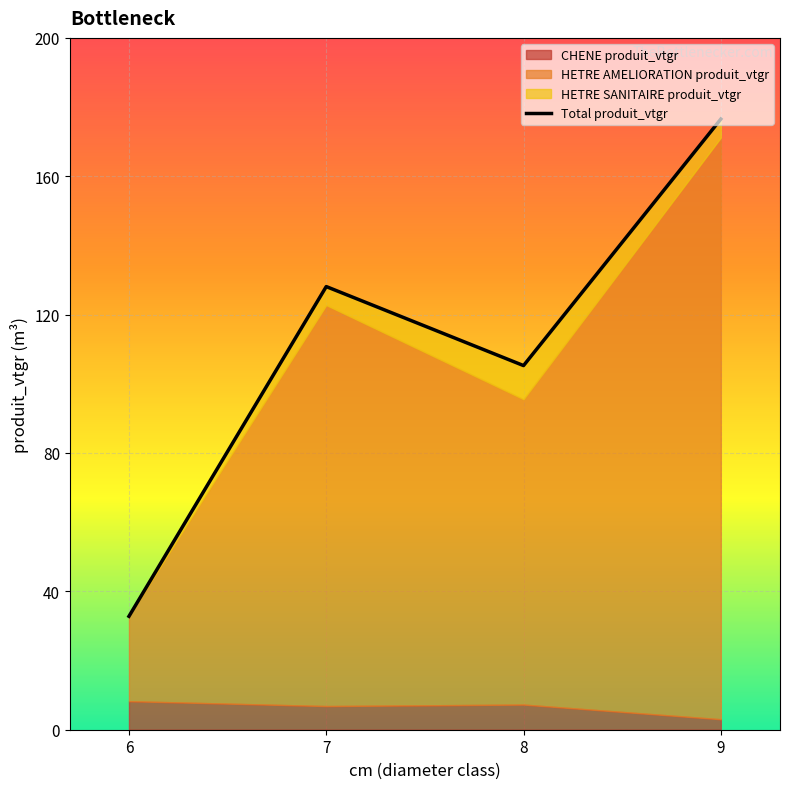

How many points are lower than both their immediate neighbors (excluding endpoints)?

1